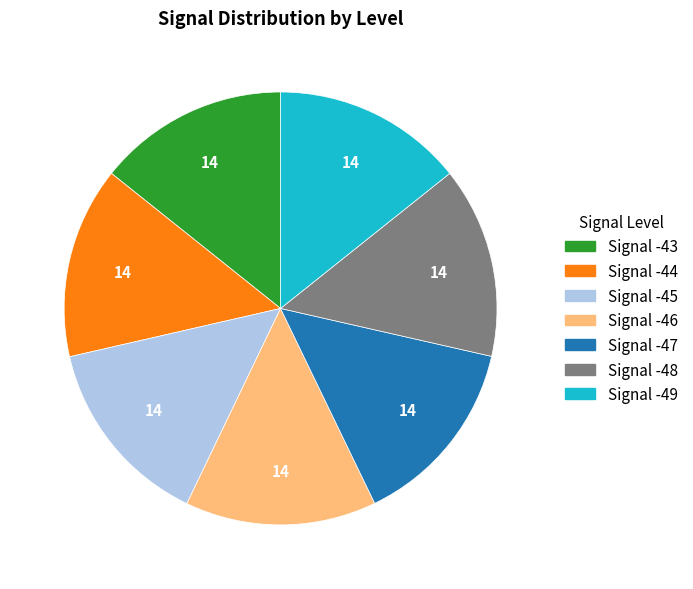

Approximately how many times larger is the value at Signal -48 compared to Signal -43?

1.0